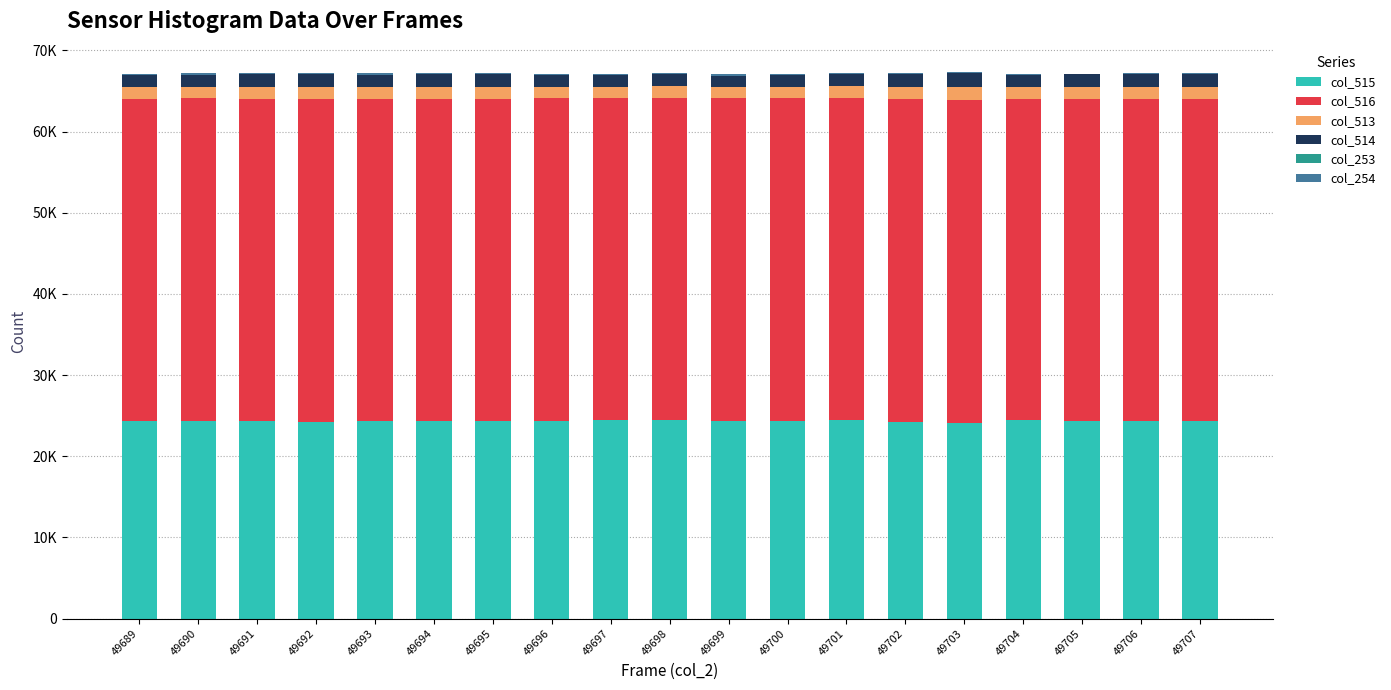

What is the sum of the col_513 values at 49702 and 49693?

3033